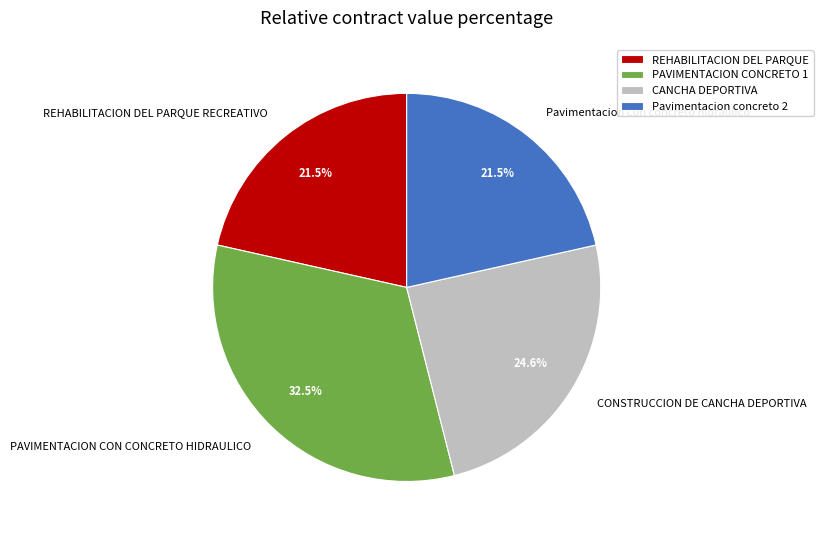

What is the ratio of the value at PAVIMENTACION CON CONCRETO HIDRAULICO to the value at REHABILITACION DEL PARQUE RECREATIVO?

1.5